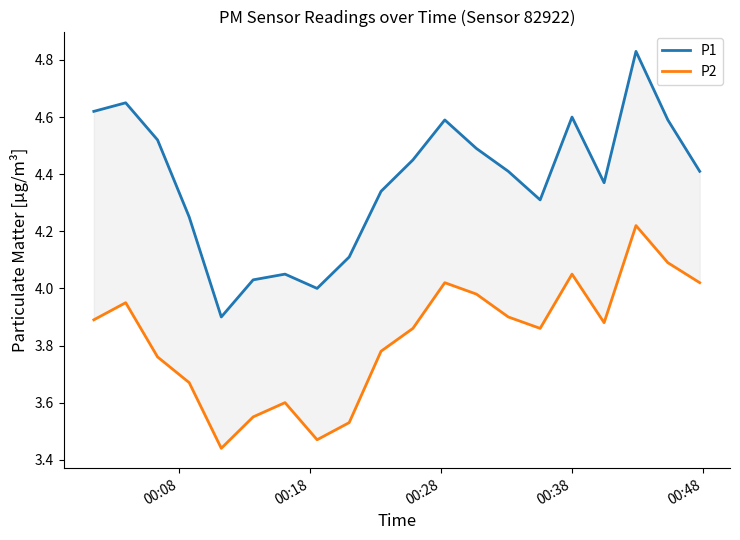

What is the average value of the P2 series?

3.8